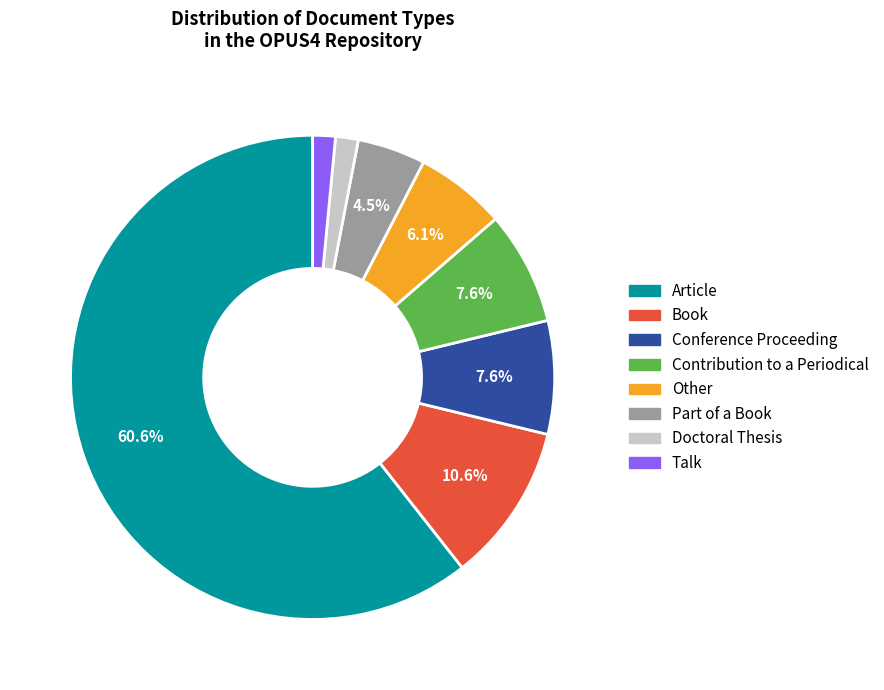

What percentage is the Conference Proceeding slice, to the nearest percent?

8%